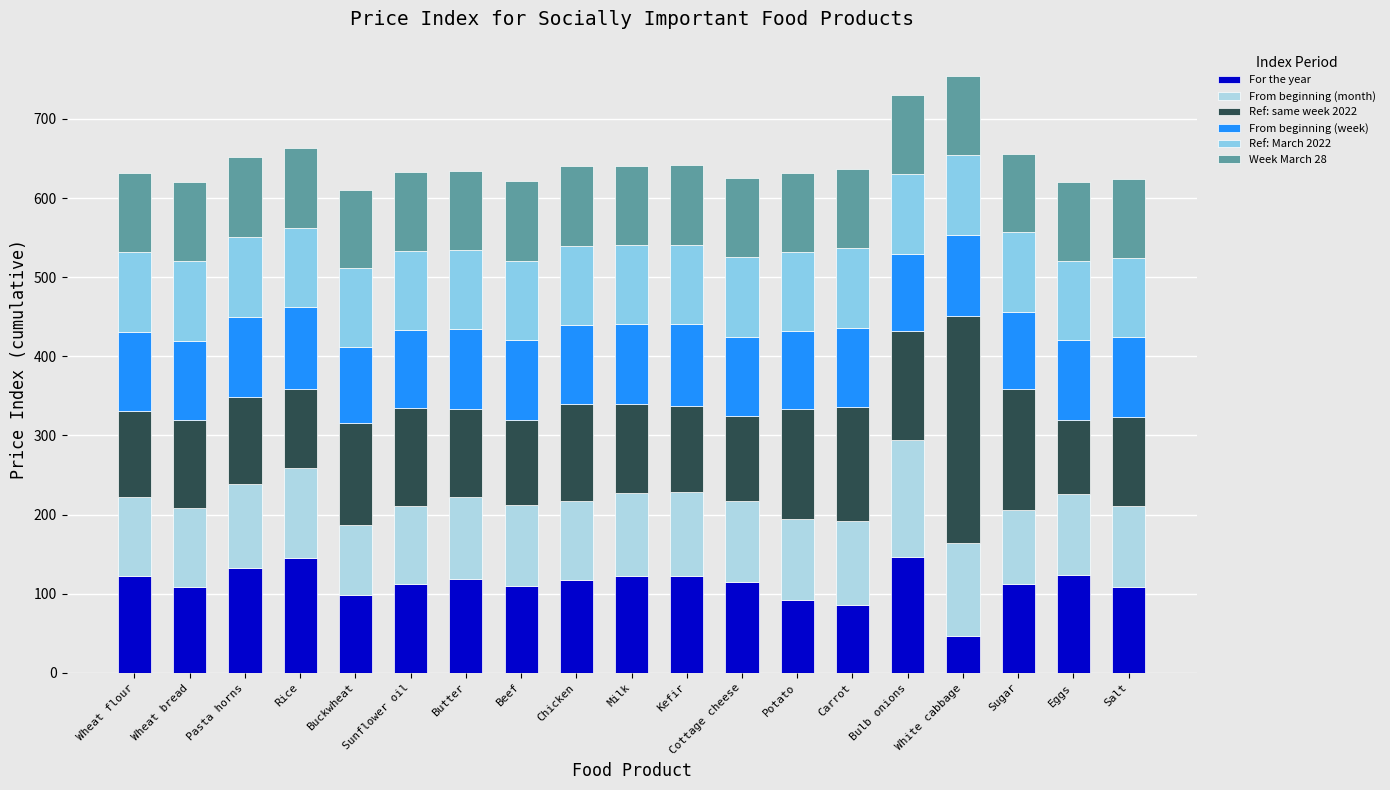

True or false: ref march 2022 has a value of 40.1 at Salt.

False